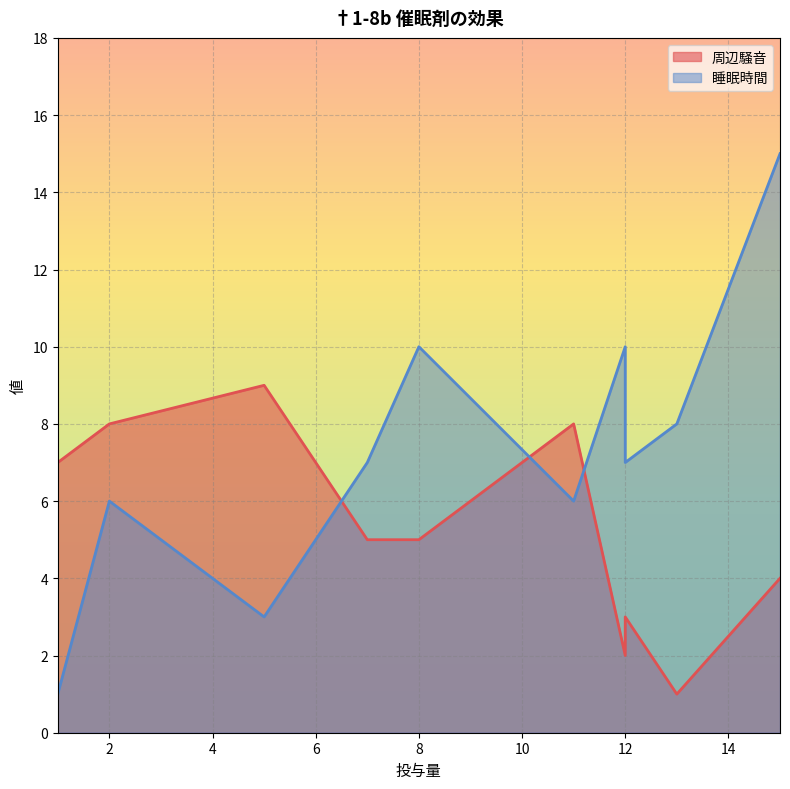

Reading right to left, extract all data points from this chart.

周辺騒音: 4	1	3	2	8	5	5	9	8	7
睡眠時間: 15	8	7	10	6	10	7	3	6	1